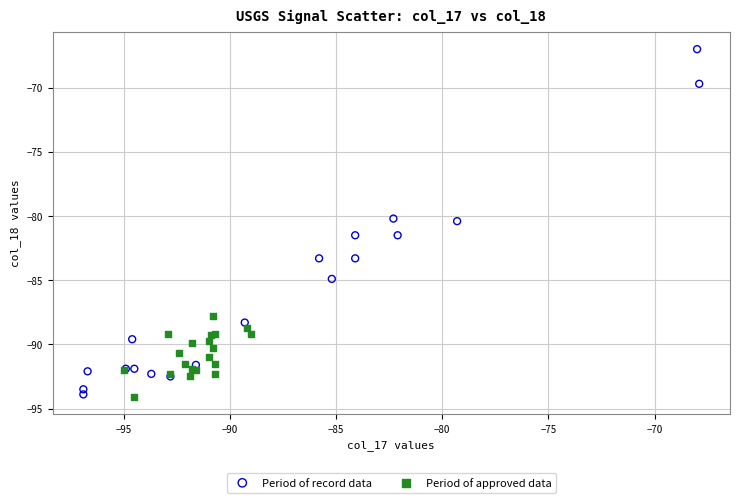

Which series reaches the maximum Y coordinate?

Period of record data